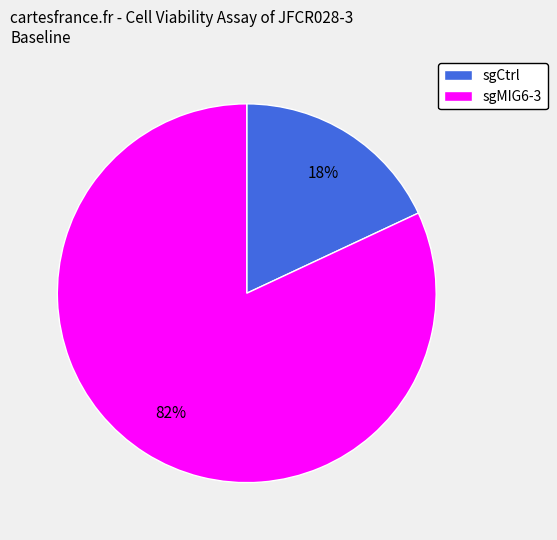

The sgMIG6-3 slice represents 68% of the pie. True or false?

False